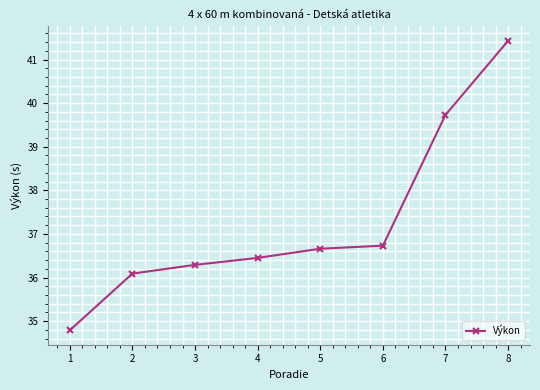

List the labels in order of value, largest first.

8, 7, 6, 5, 4, 3, 2, 1